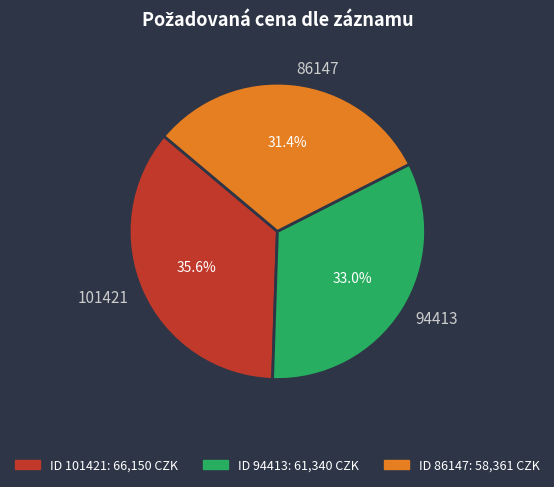

Which has a higher value, 101421 or 94413?

101421